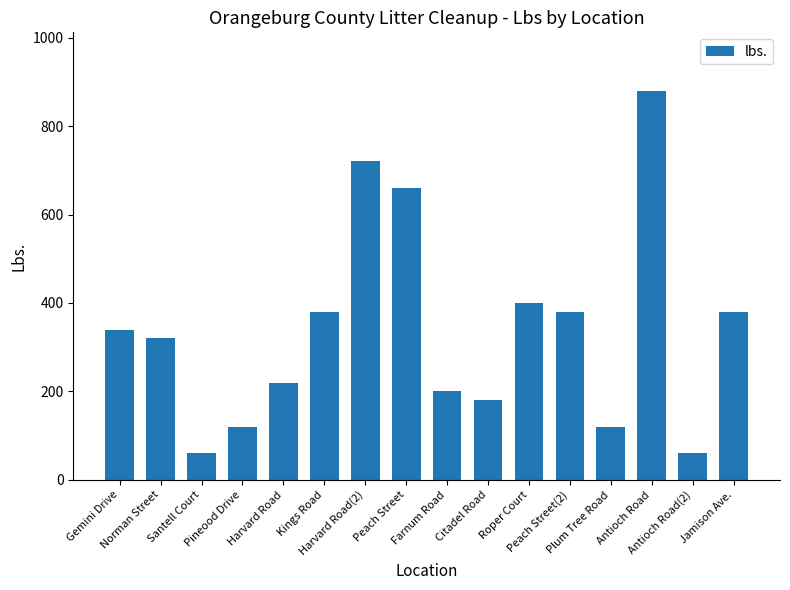

What is the minimum value shown in the chart?

60